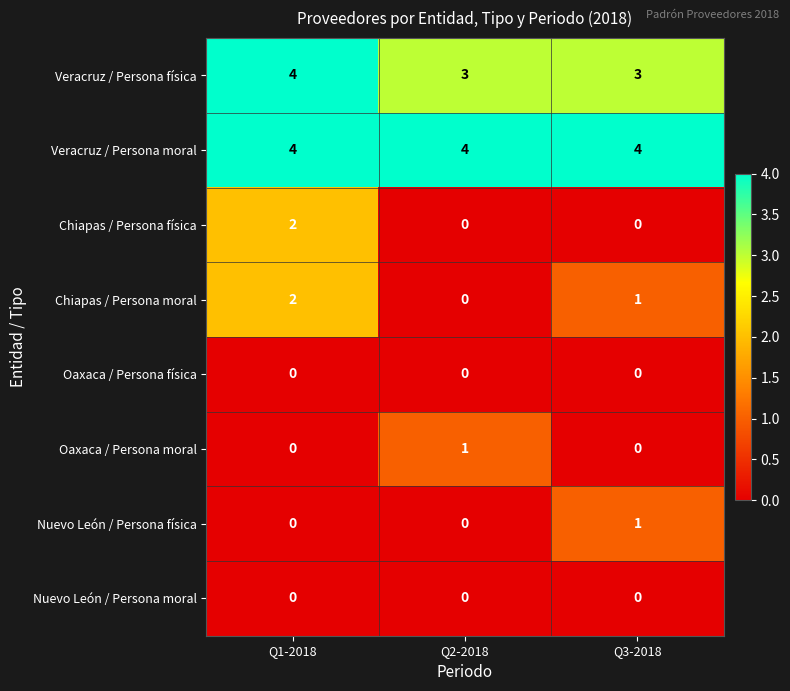

What is the highest value of the Veracruz / Persona moral series?

4